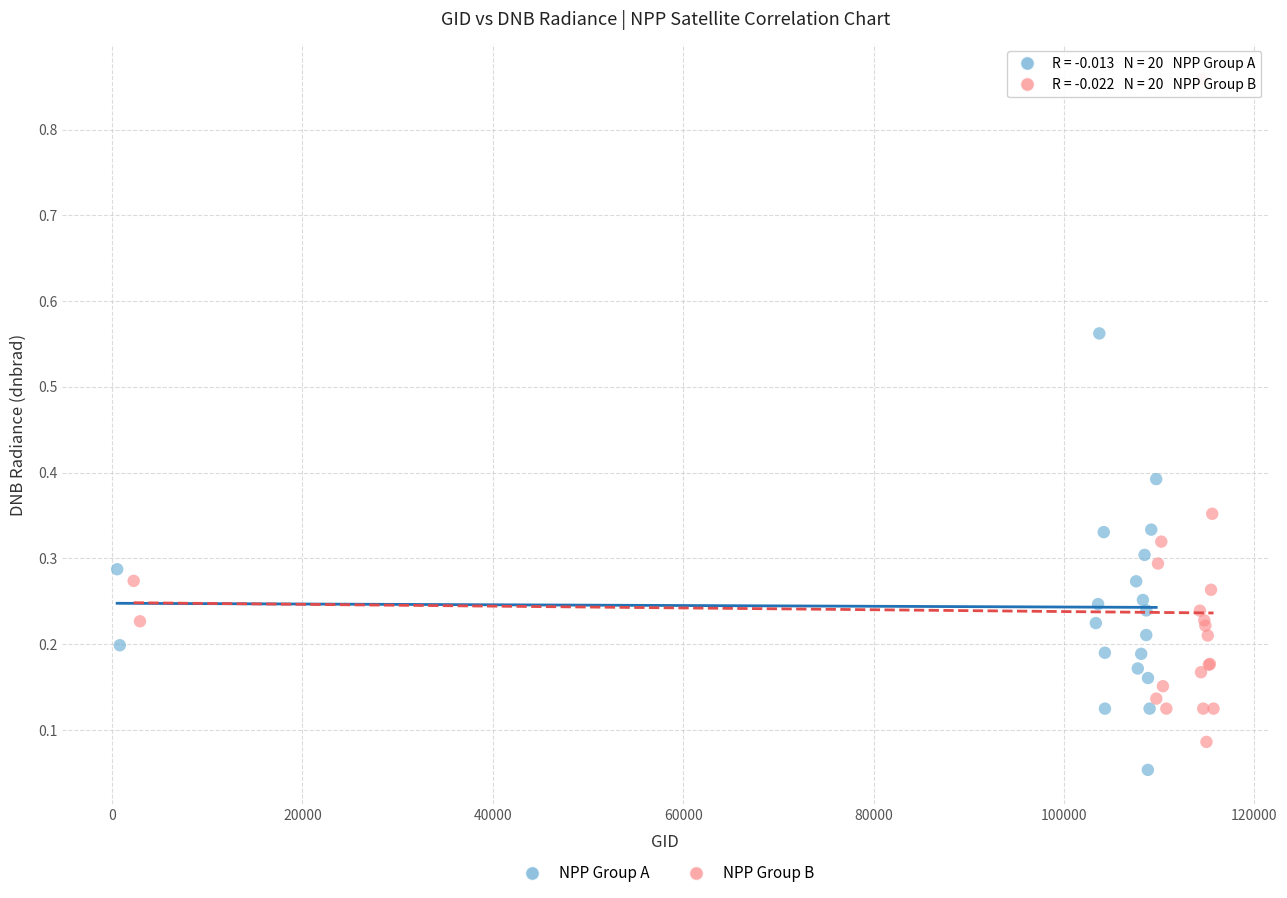

Which series reaches the minimum Y coordinate?

NPP Group A